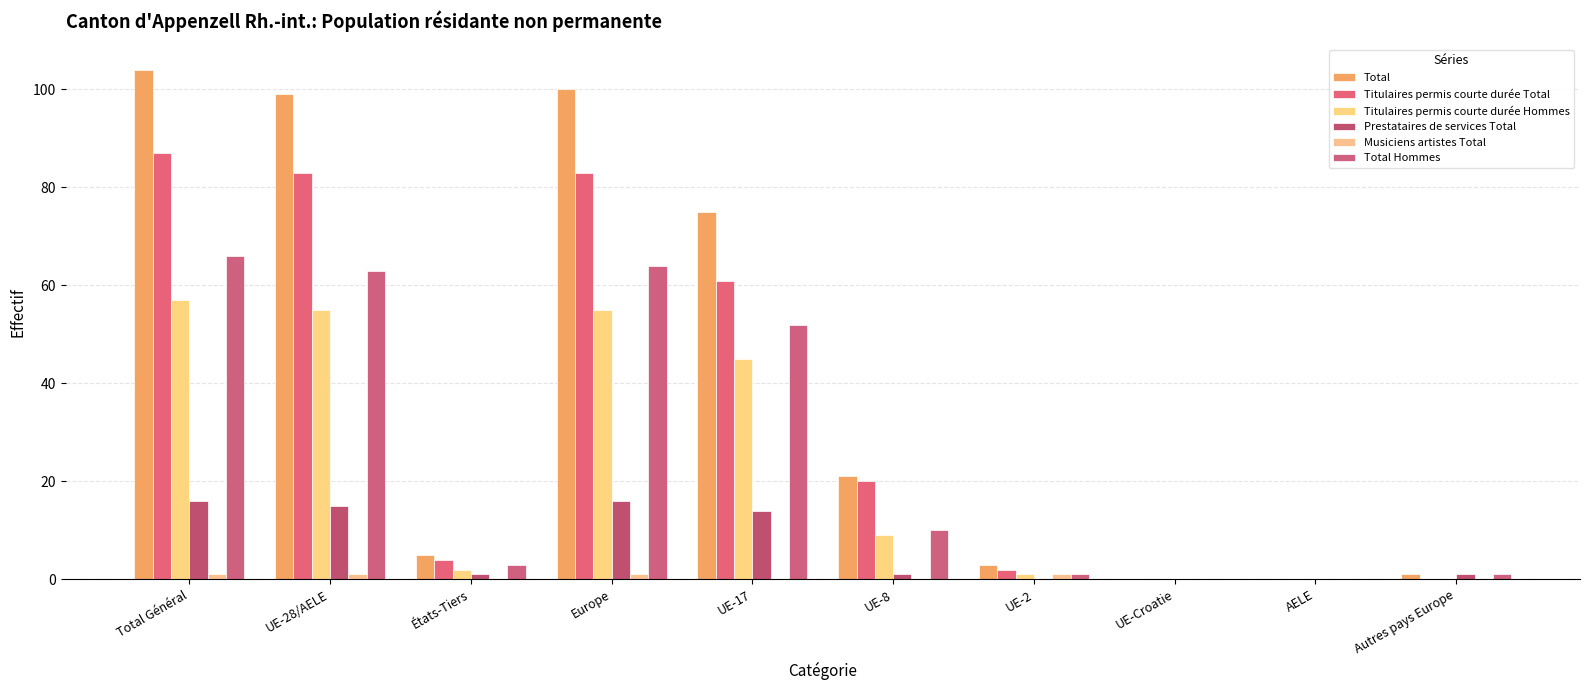

What is the difference between the Total values at AELE and Europe?

100